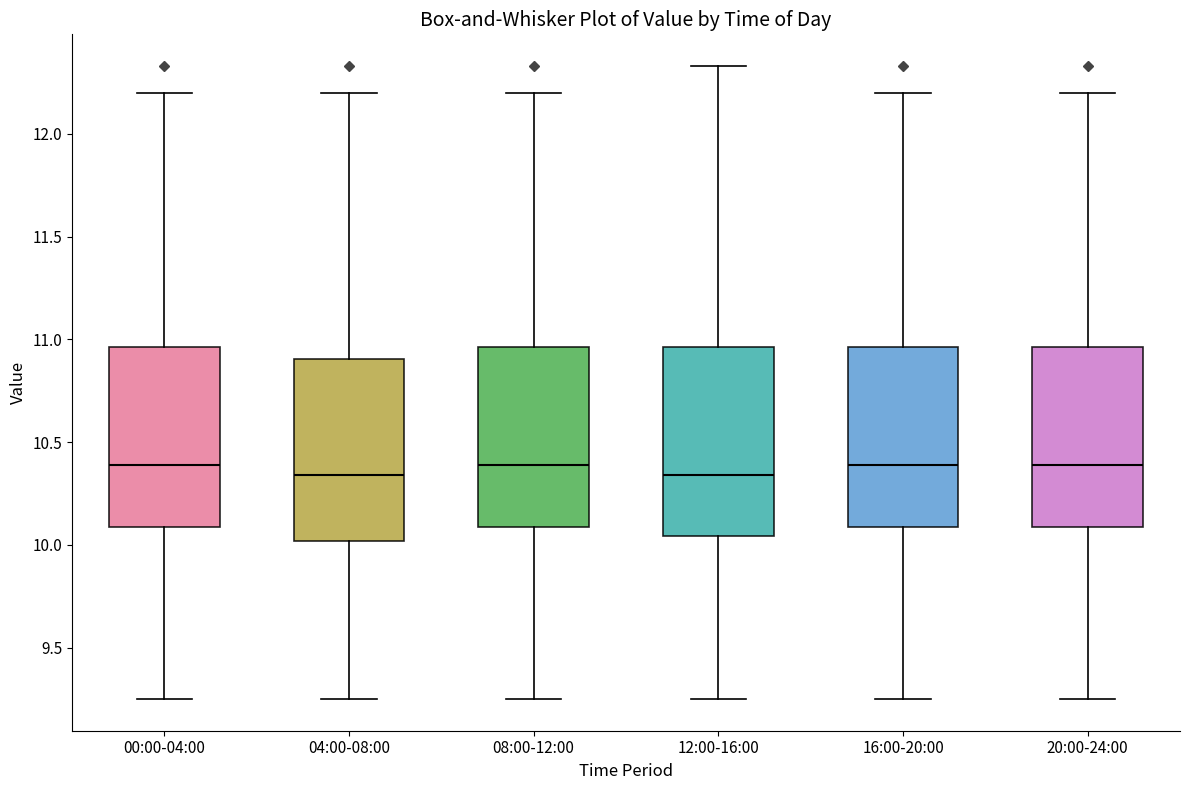

Reading left to right, read every box against the y-axis: the position of its median line, the range the box covers, and the ends of its whiskers. The values are not printed on the chart, so give them approximately, as read against the axis.

00:00-04:00: median 10.40, box 10.10 to 10.95, whiskers 9.25 to 12.20
04:00-08:00: median 10.35, box 10.00 to 10.90, whiskers 9.25 to 12.20
08:00-12:00: median 10.40, box 10.10 to 10.95, whiskers 9.25 to 12.20
12:00-16:00: median 10.35, box 10.05 to 10.95, whiskers 9.25 to 12.35
16:00-20:00: median 10.40, box 10.10 to 10.95, whiskers 9.25 to 12.20
20:00-24:00: median 10.40, box 10.10 to 10.95, whiskers 9.25 to 12.20